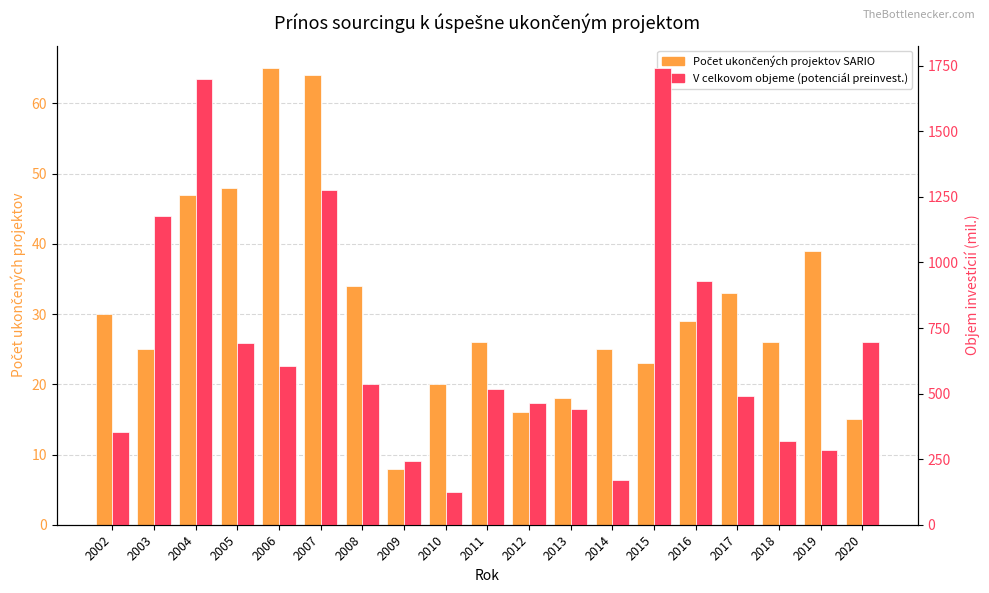

Are the bars grouped side by side (vs. stacked)?

Yes